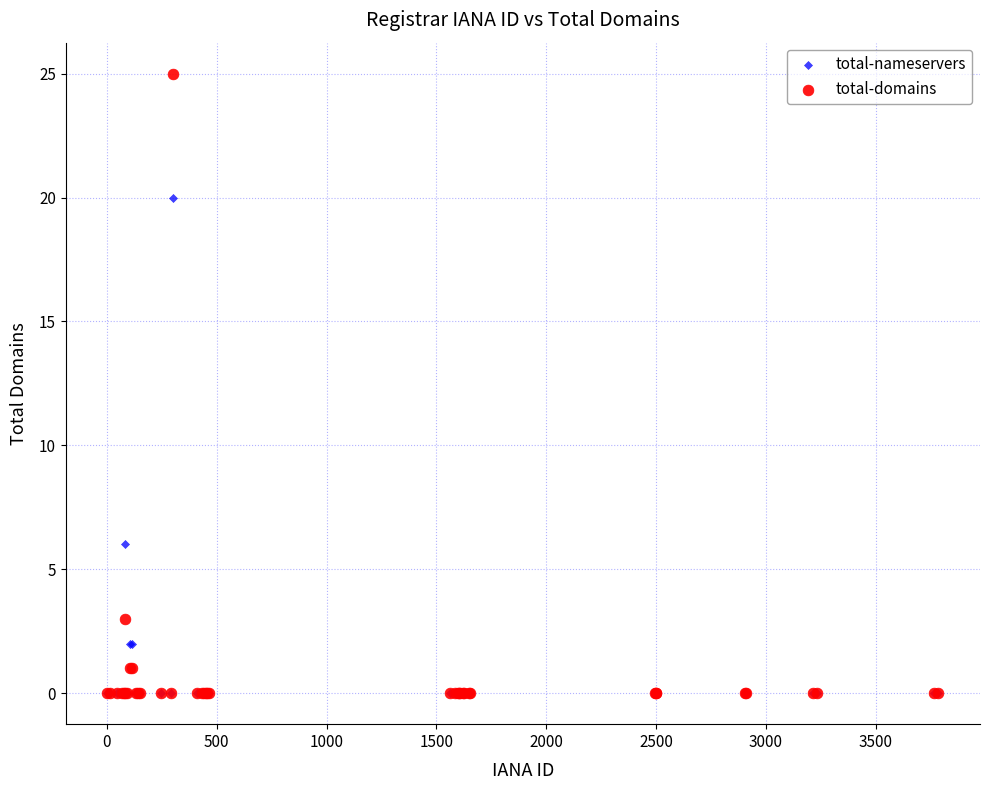

In the total-nameservers series, what Y value is closest to 10?

6